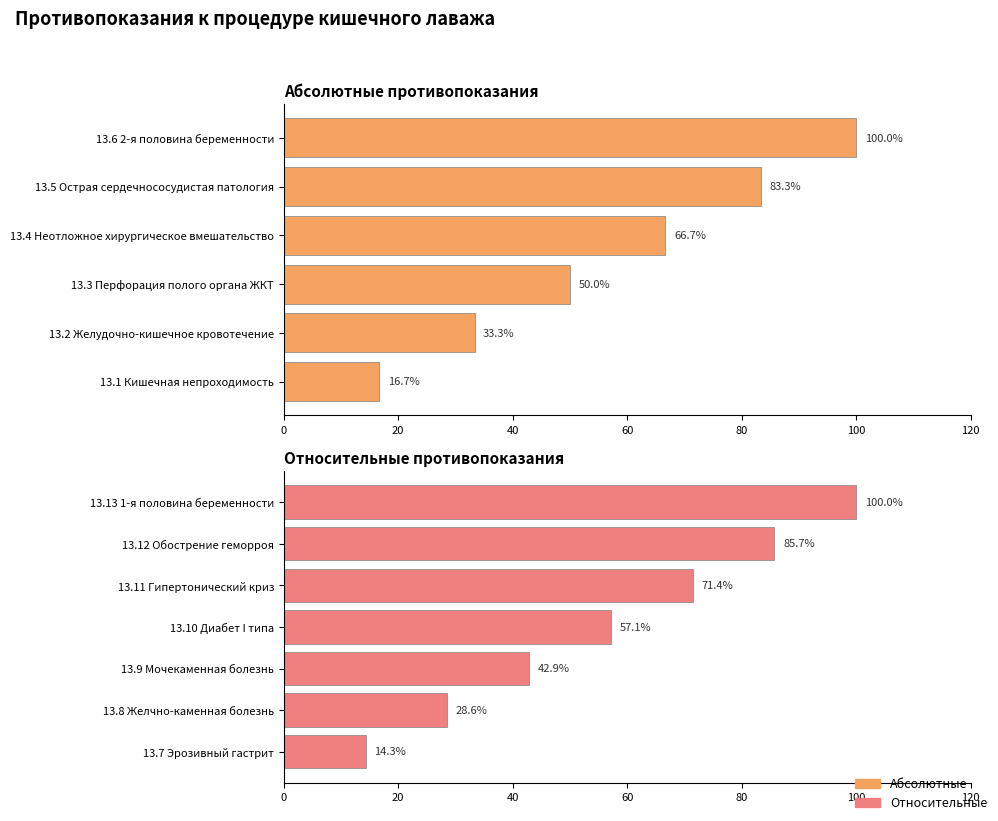

Which has a higher value, 13.3 Перфорация полого органа ЖКТ or 13.6 2-я половина беременности?

13.6 2-я половина беременности